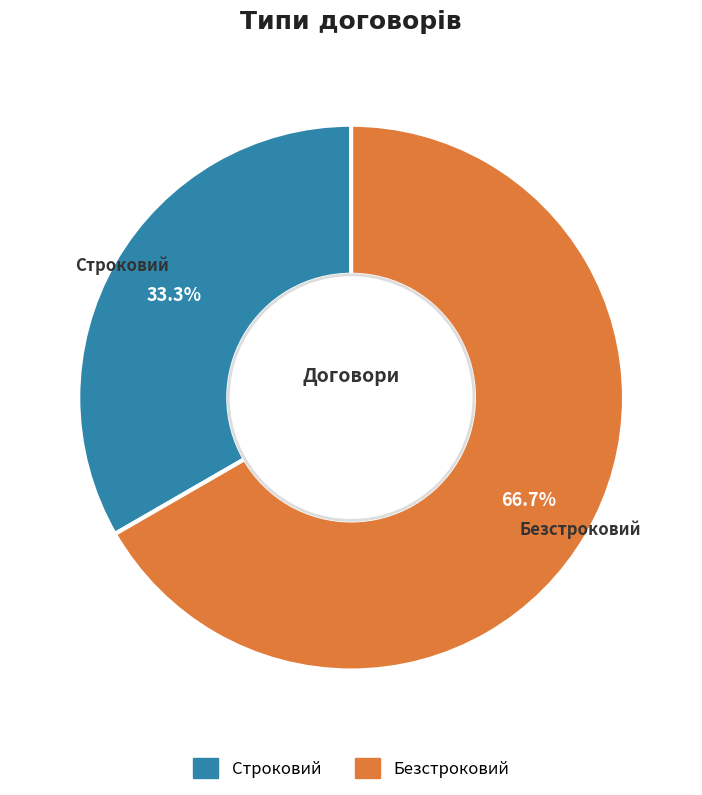

How many slices are in this pie chart?

2